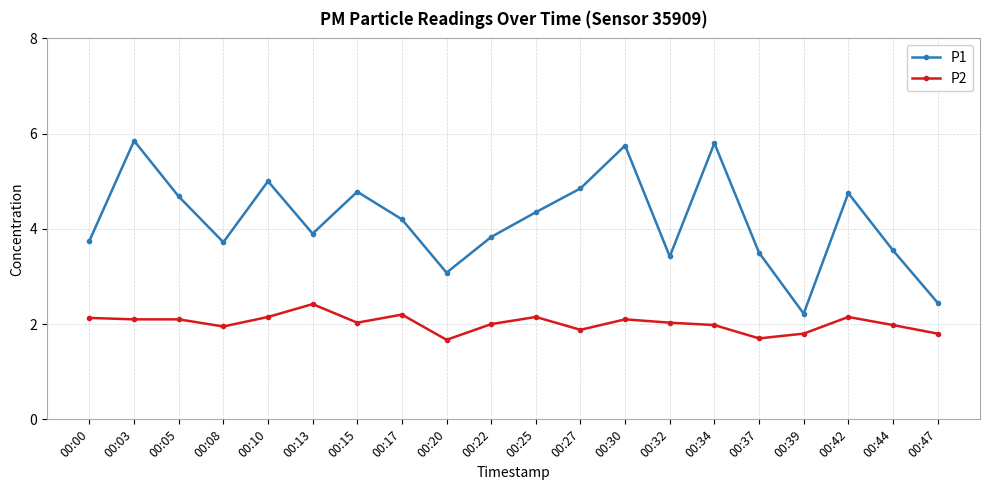

True or false: P1 has more than 2 points higher than both neighbors.

True